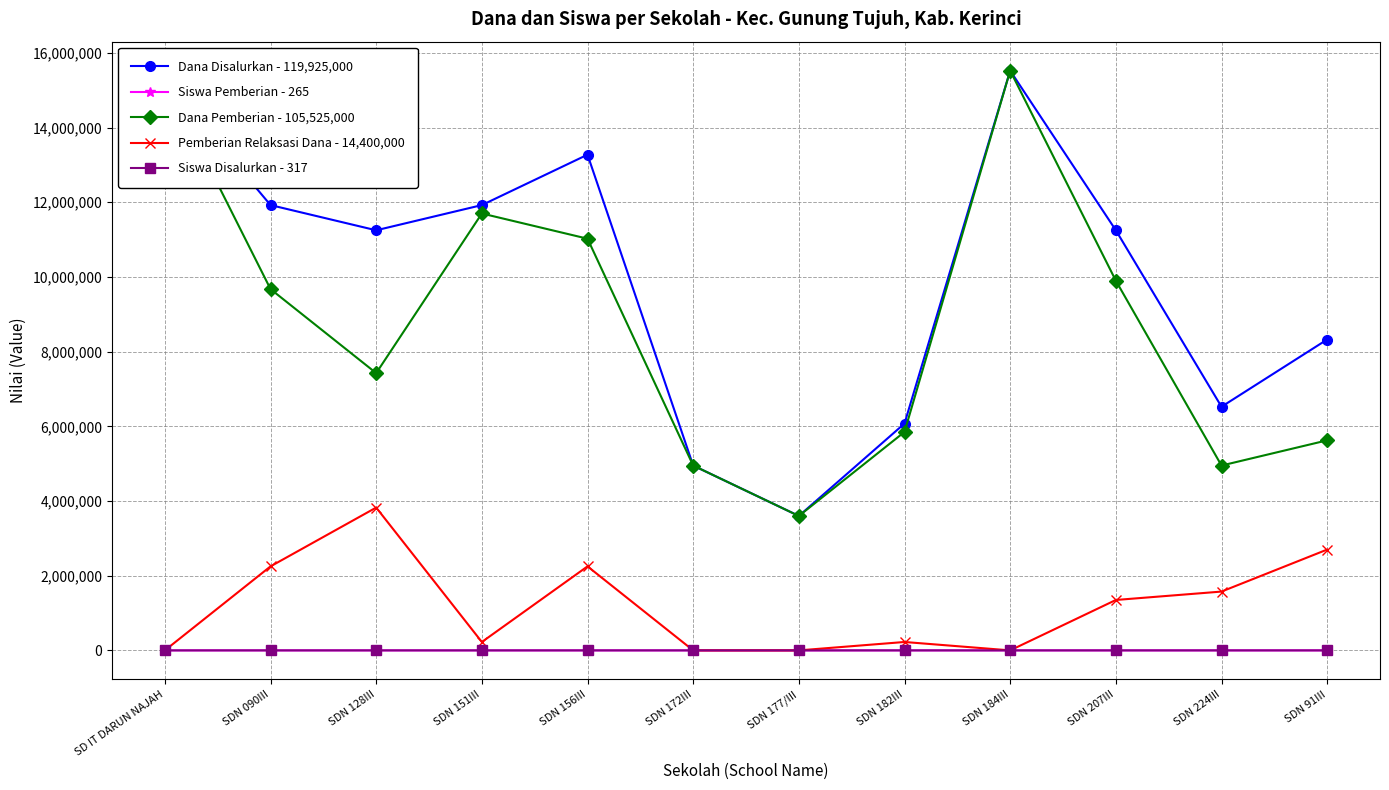

How many values in the Siswa Pemberian - 265 series are below 24?

6